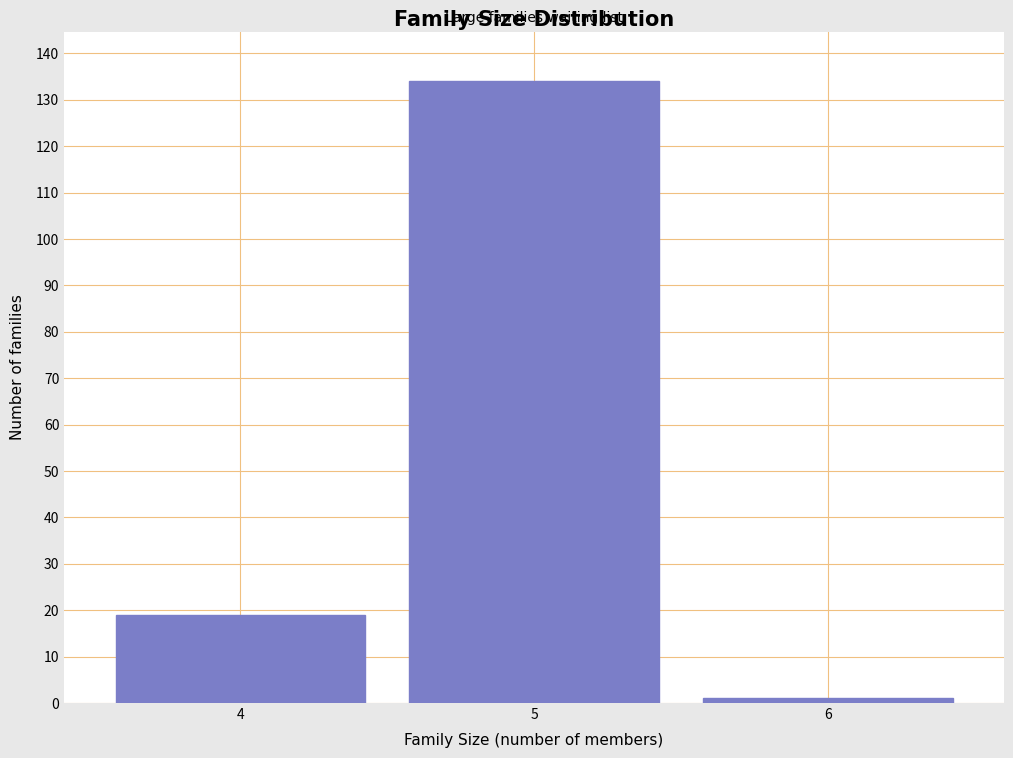

Reading left to right, list all the values displayed in this chart.

19	134	1